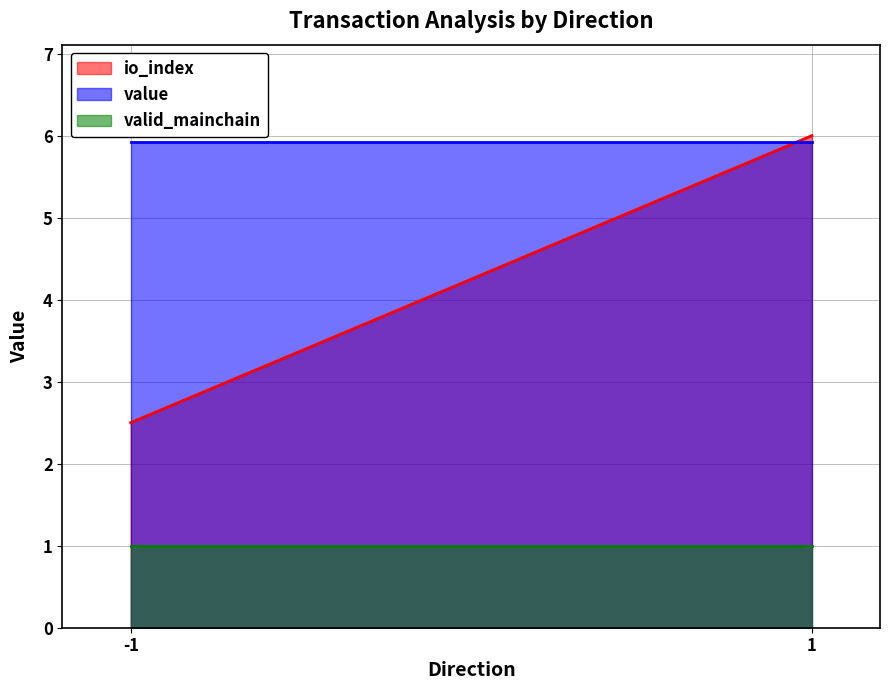

True or false: io_index has more than 2 interior local peaks.

False